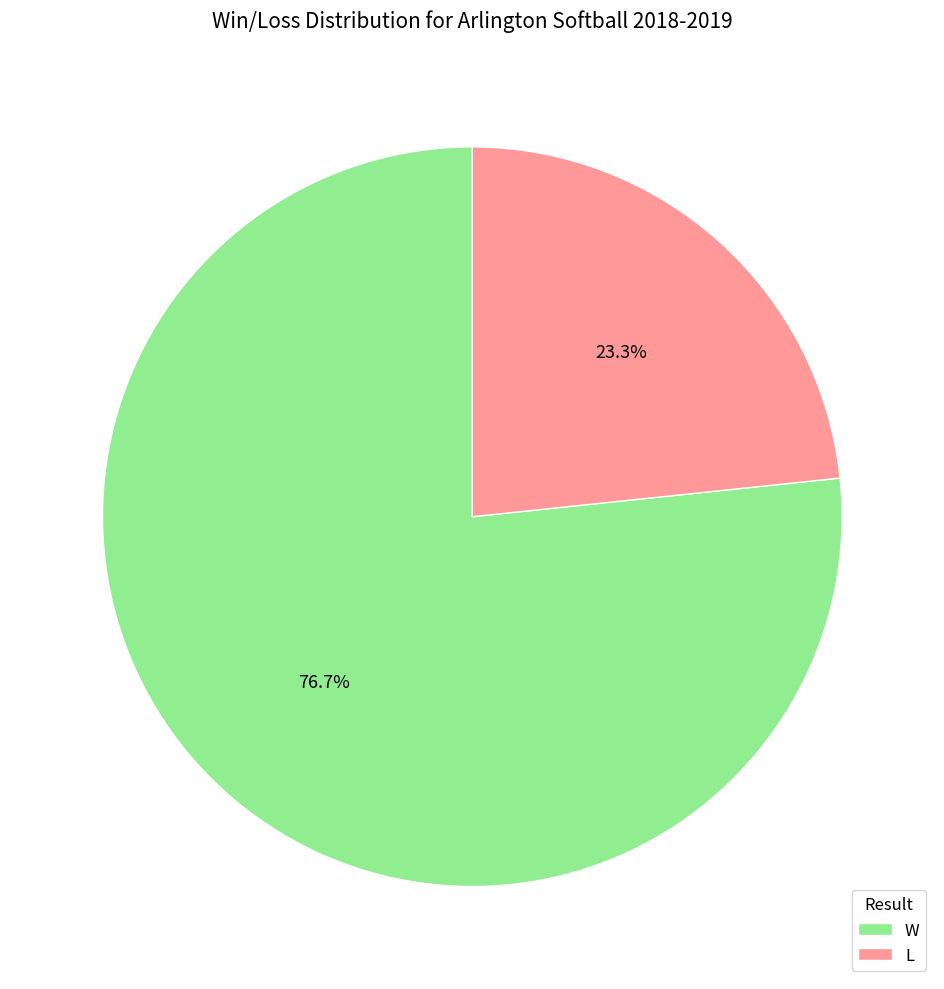

To the nearest percent, what is the combined percentage of W and L?

100%